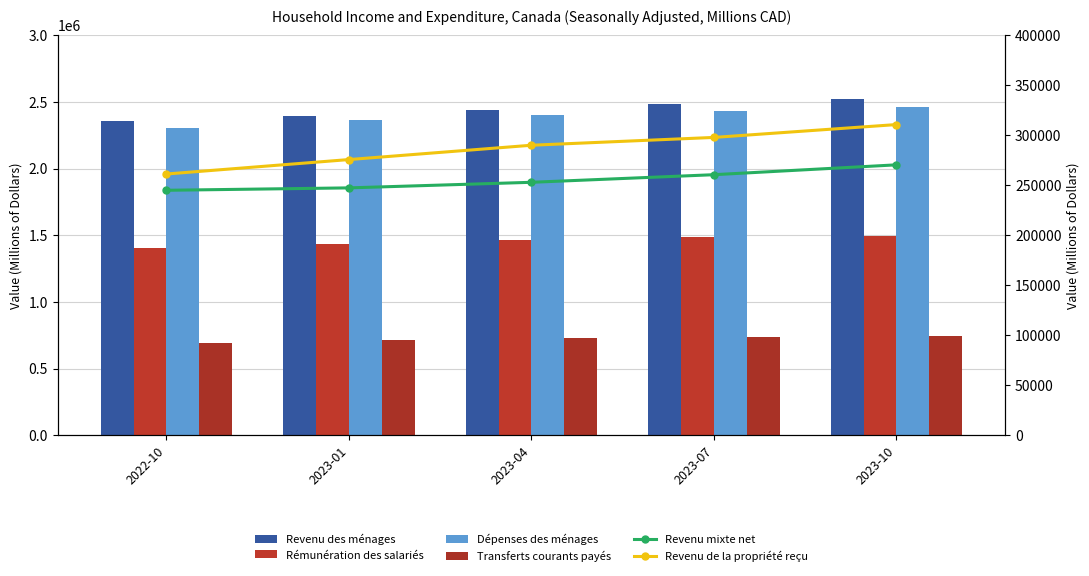

At which label is Rémunération des salariés closest to 1450800?

2023-04